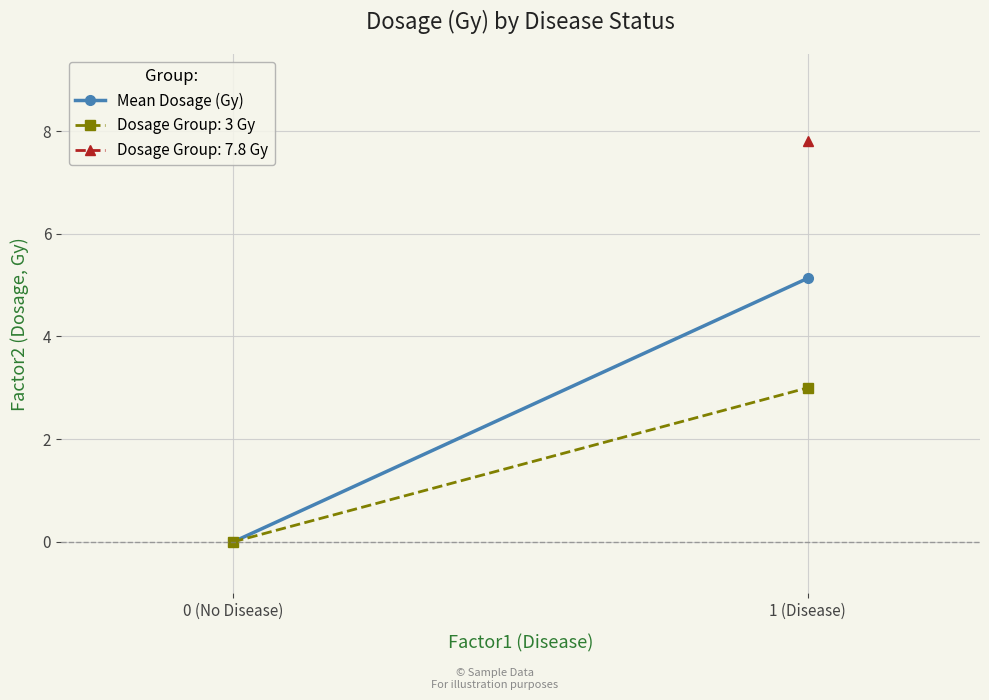

At which label is the value closest to 2?

0 (No Disease)